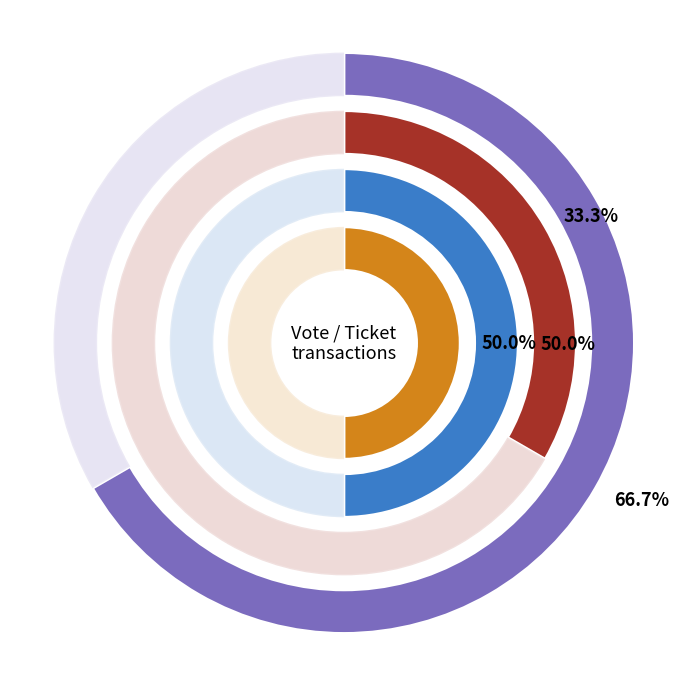

Which has a higher value, Ticket or Vote?

Vote